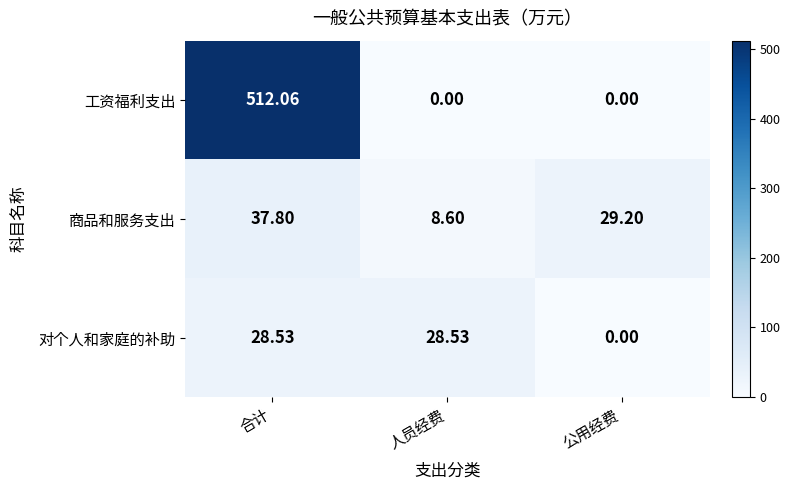

Which series has the largest total across all categories?

工资福利支出